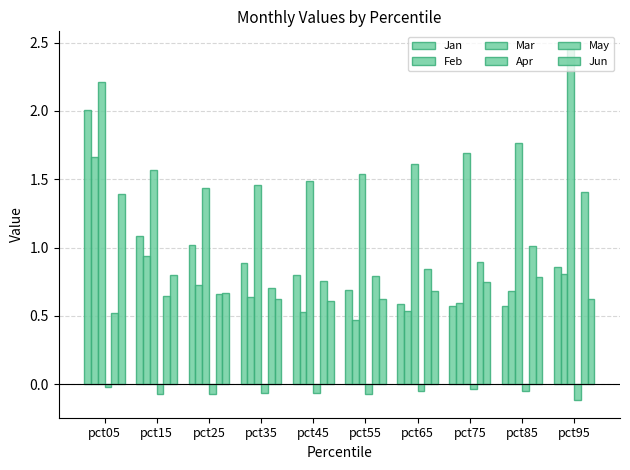

Which category has the lowest value across all series?

pct95